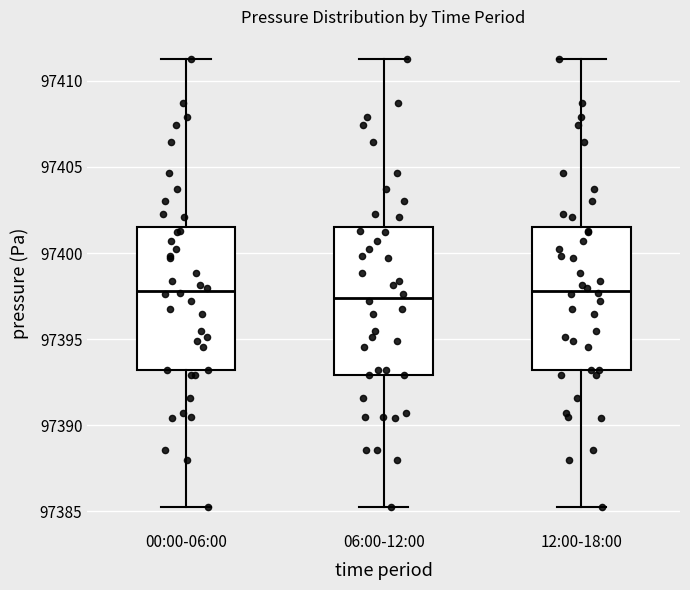

Where does the lower whisker of the box for 12:00-18:00 end on the y-axis? The values are not printed on the chart, so give them approximately, as read against the axis.

97385.5